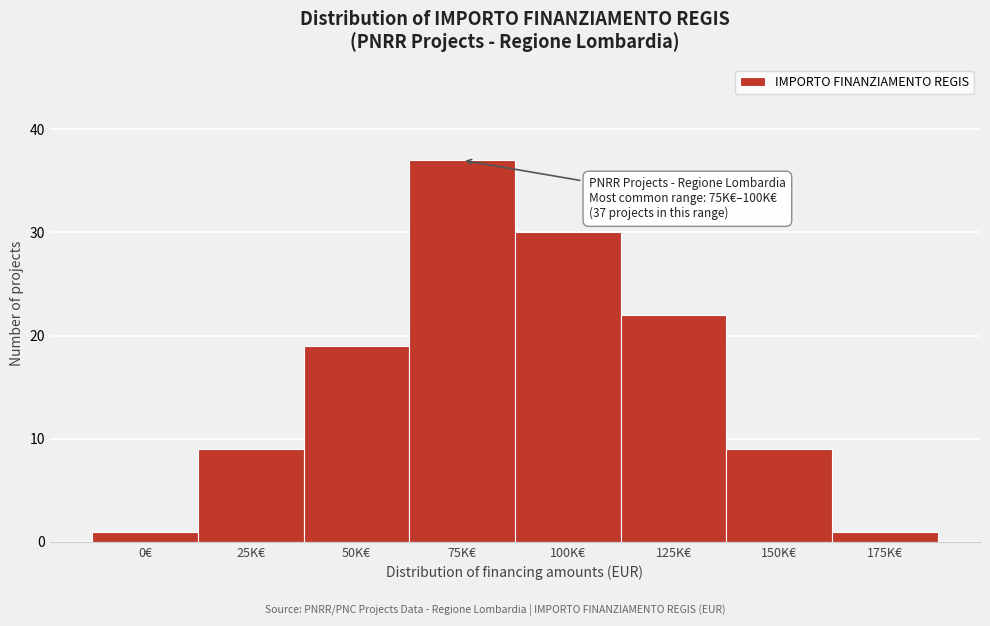

Reading right to left, transcribe all the data shown in this chart.

1	9	22	30	37	19	9	1